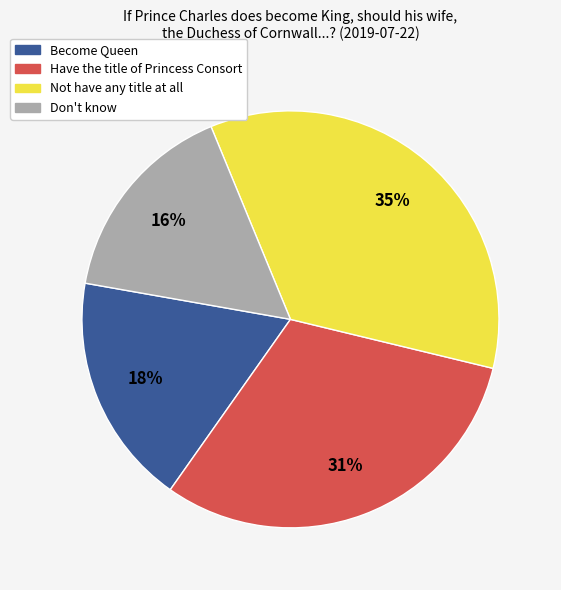

To the nearest percent, what is the difference between the largest and smallest slice percentages?

19%